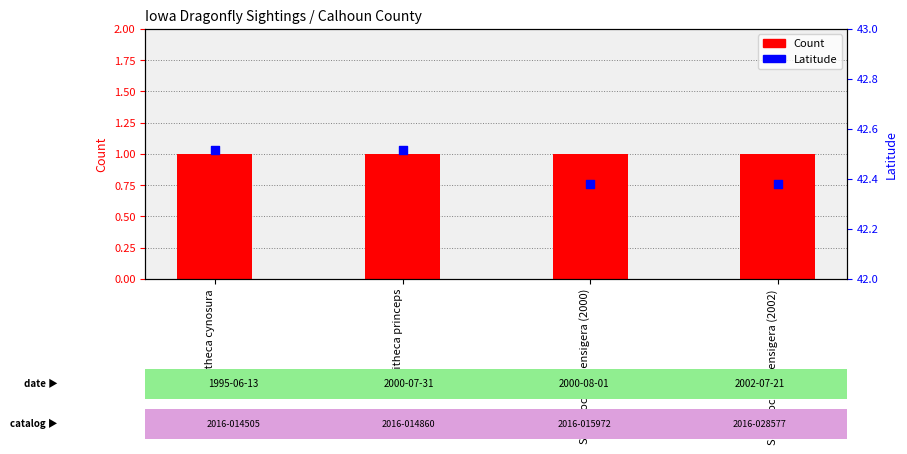

Which series has the largest total across all categories?

Latitude